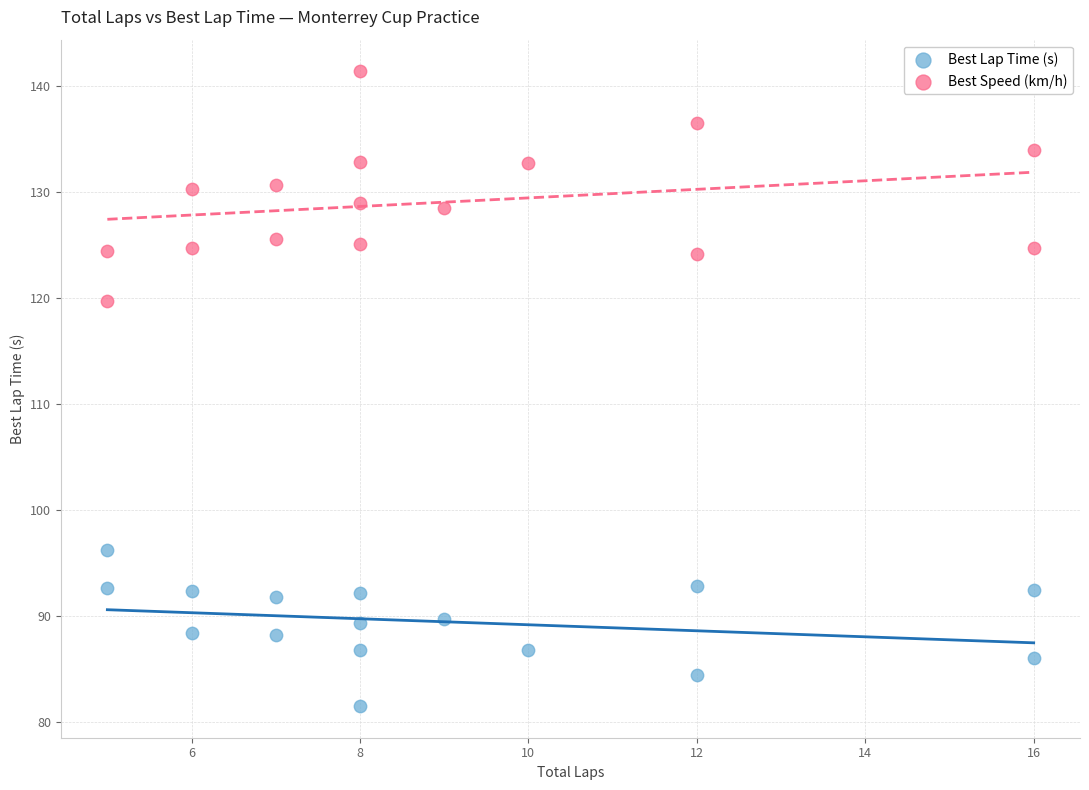

Across all series, what Y value is closest to 111?

119.7